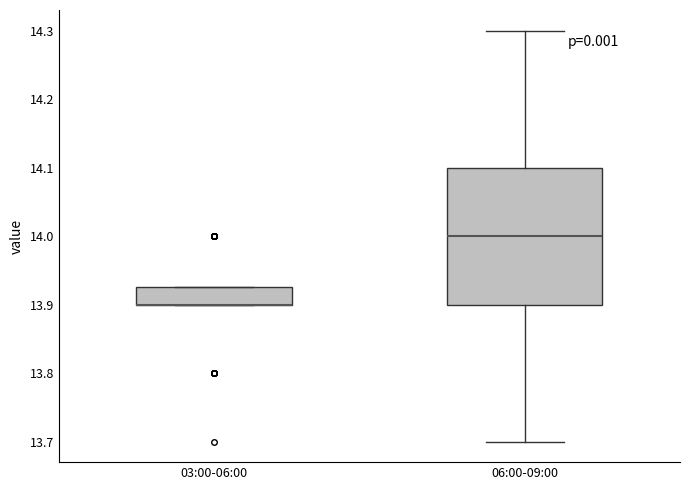

Comparing the boxes themselves (not the whiskers), which one is the tallest?

06:00-09:00